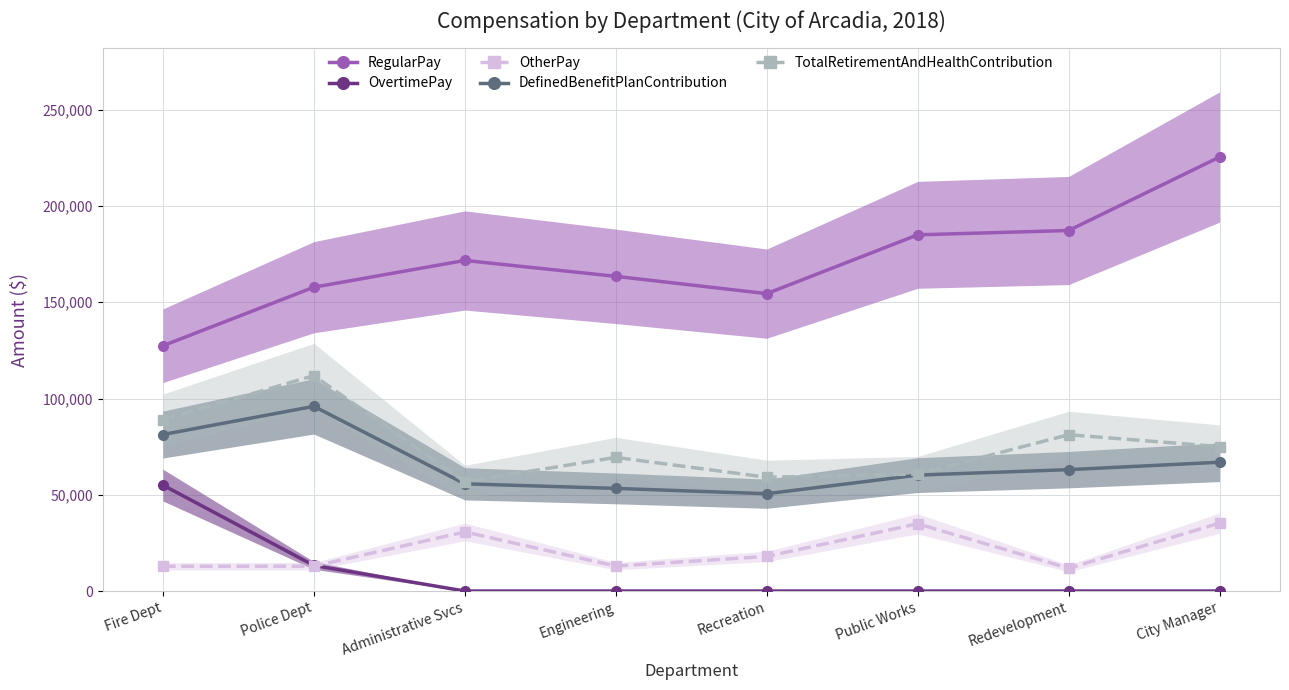

The value of DefinedBenefitPlanContribution at Police Dept is 126044. True or false?

False